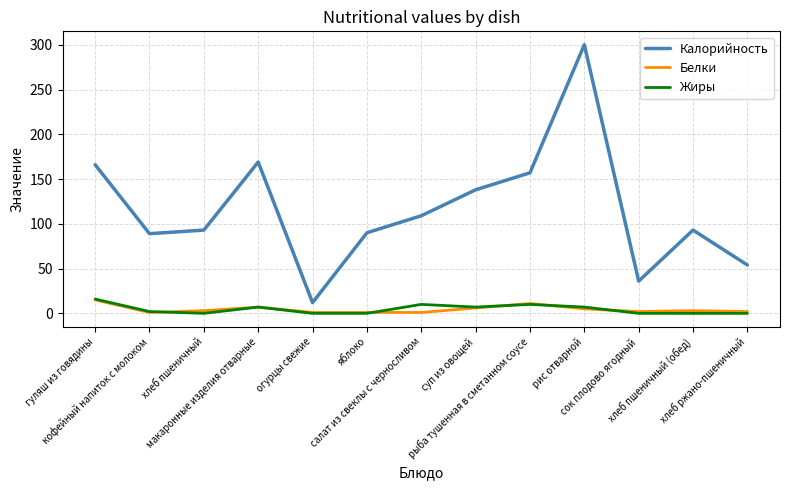

Which series has the largest total across all categories?

Калорийность